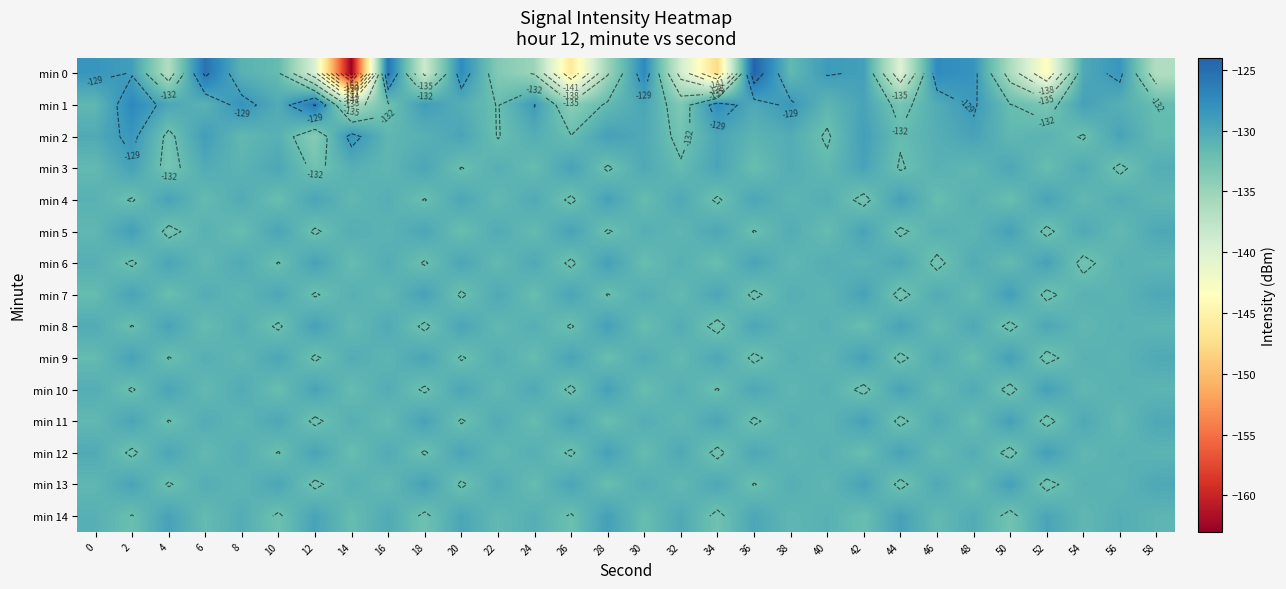

At which category is the sum across all series the highest?

2